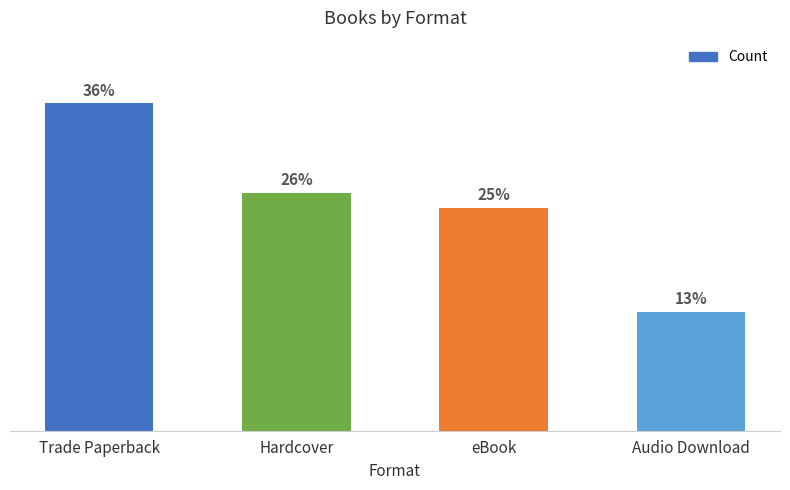

What is the label of the 3rd bar from the right?

Hardcover